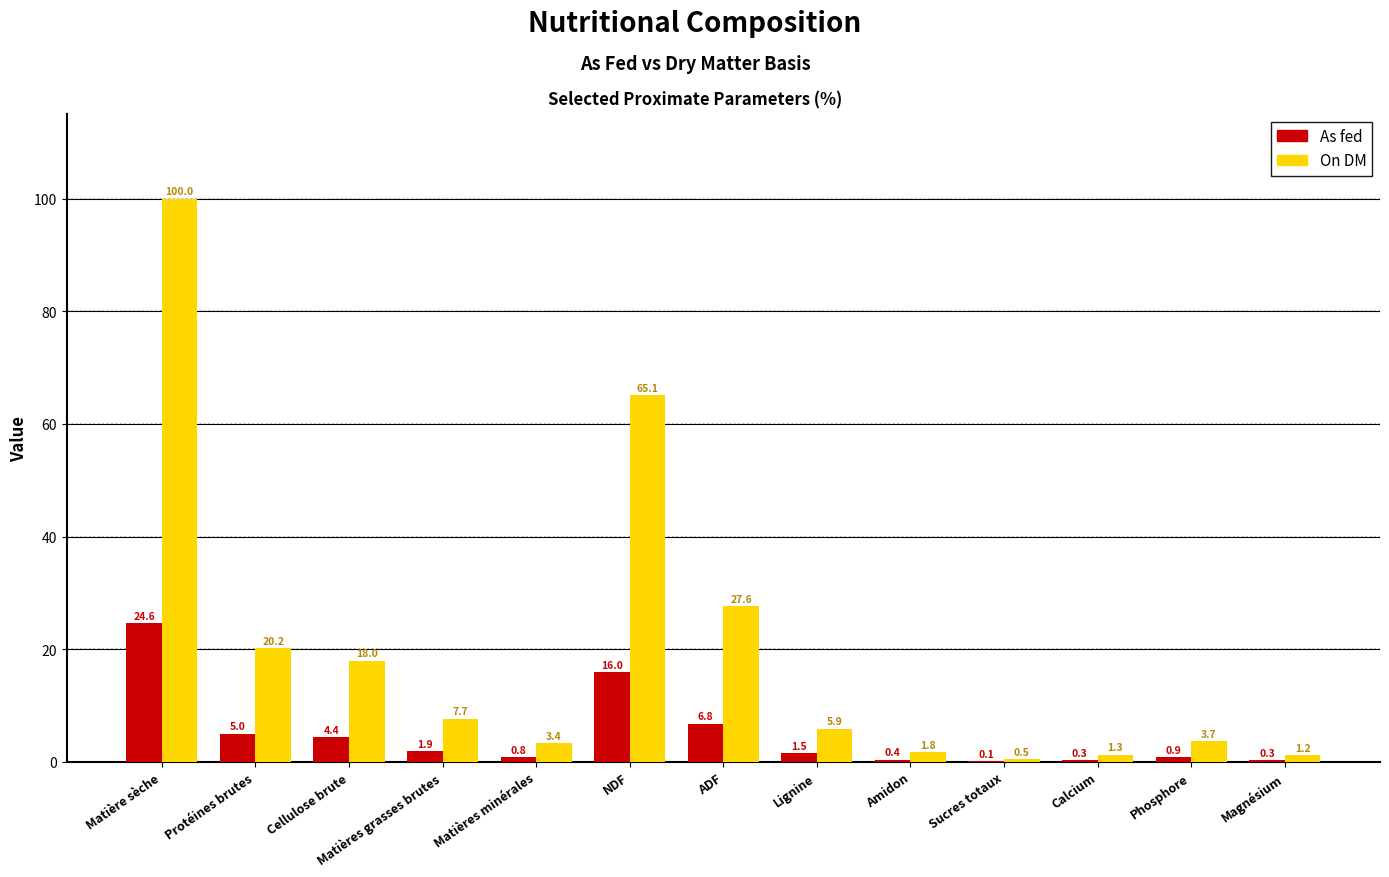

How many groups of bars are there?

13